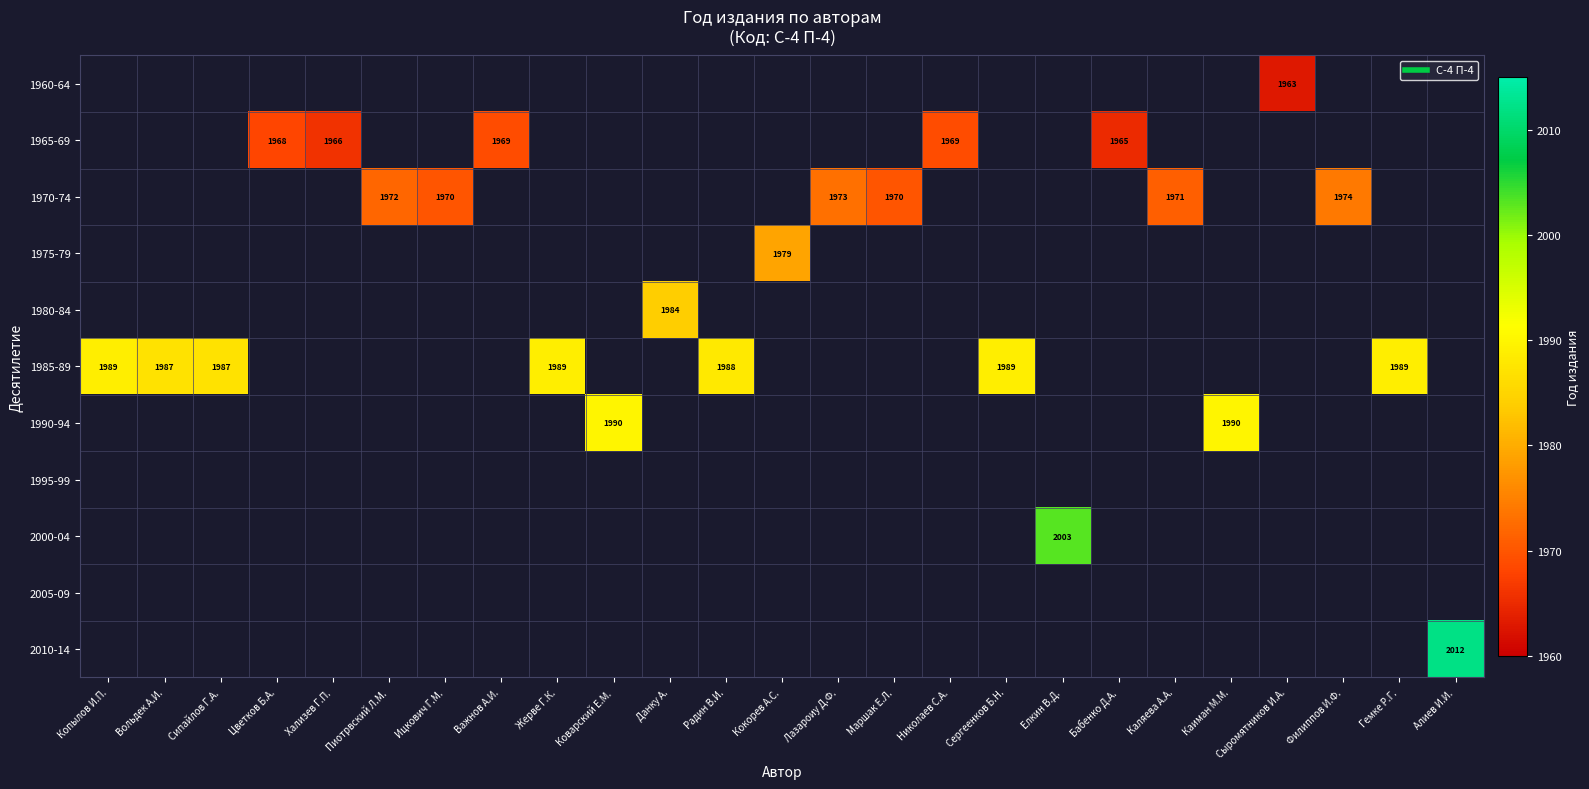

Rank the series by their average value, from lowest to highest.

1960-64, 1965-69, 1970-74, 1975-79, 1980-84, 1985-89, 1990-94, 1995-99, 2000-04, 2005-09, 2010-14